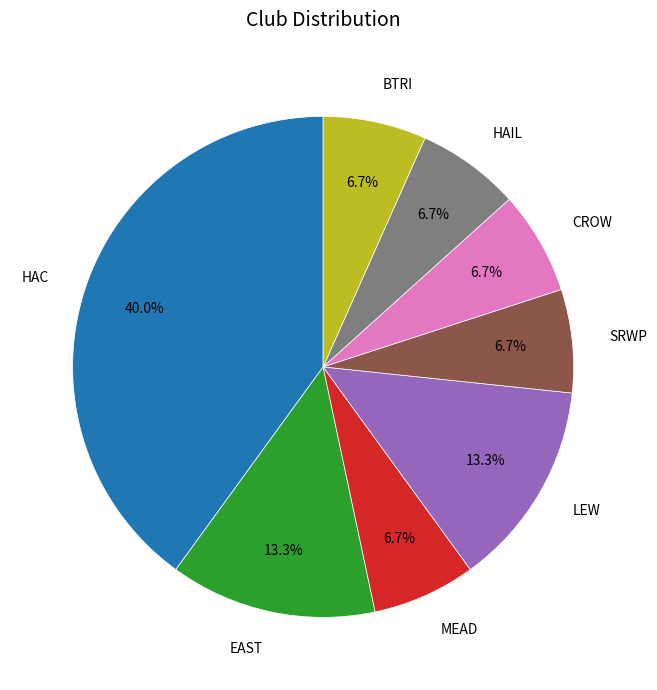

How many segments does this pie chart have?

8